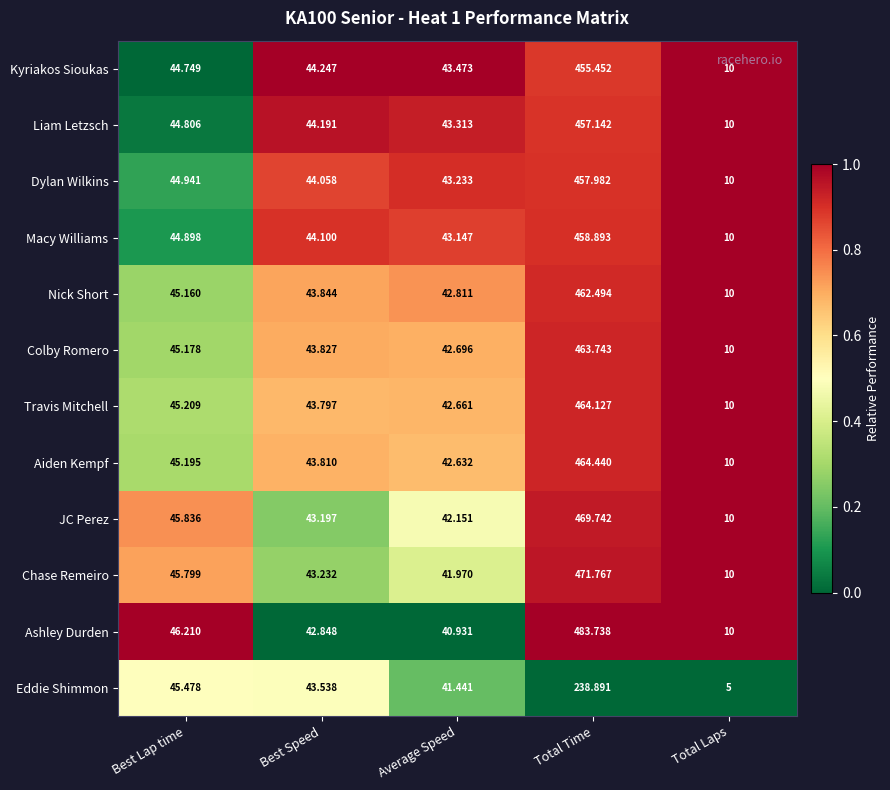

At which category is the sum across all series the highest?

Total Time